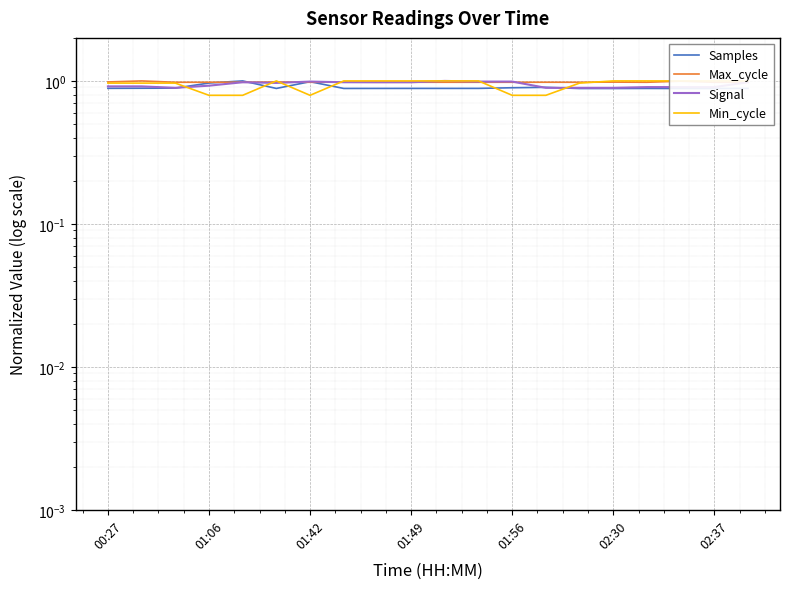

Which series changed the most between 17 and 19?

Signal